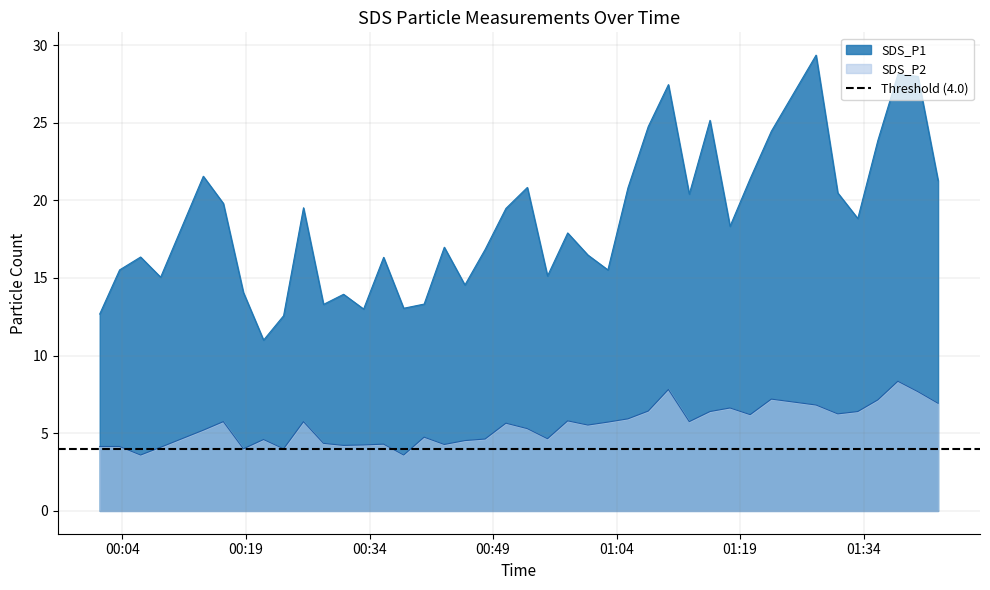

True or false: SDS_P2 and SDS_P1 intersect in this chart.

False